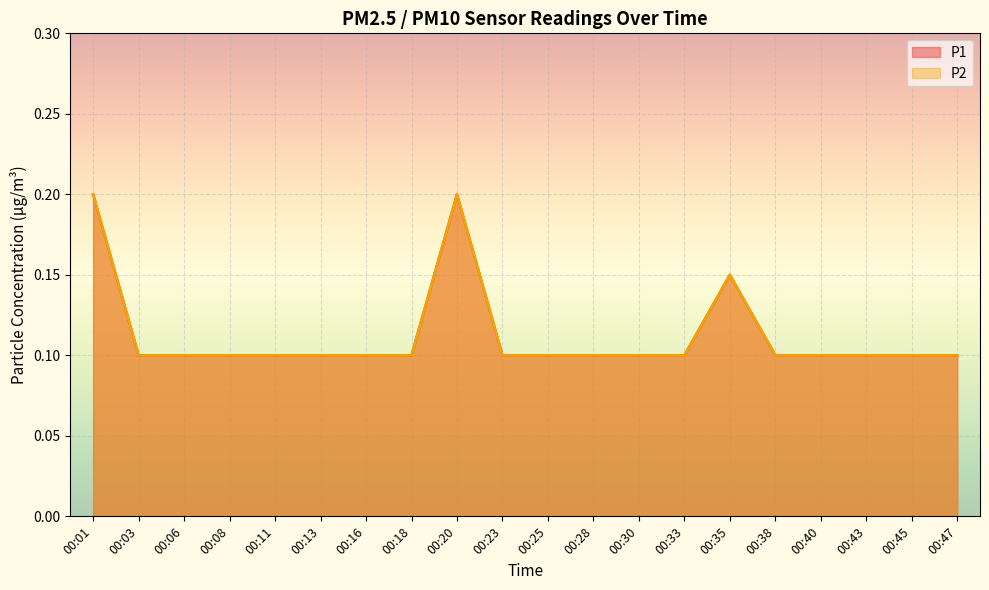

At how many categories does at least one series exceed 0?

20